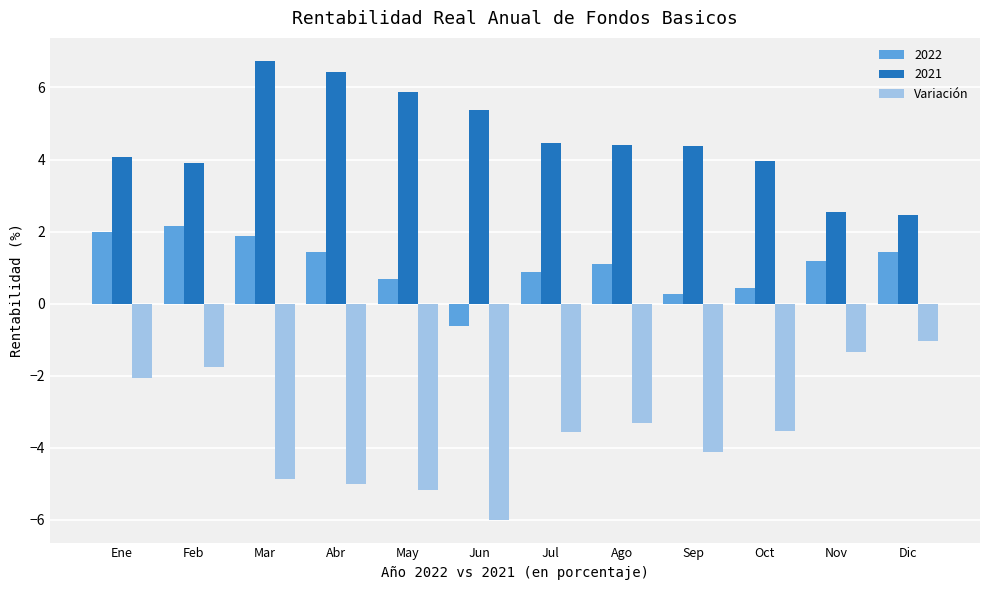

Rank the series by their maximum value, from lowest to highest.

Variación, 2022, 2021